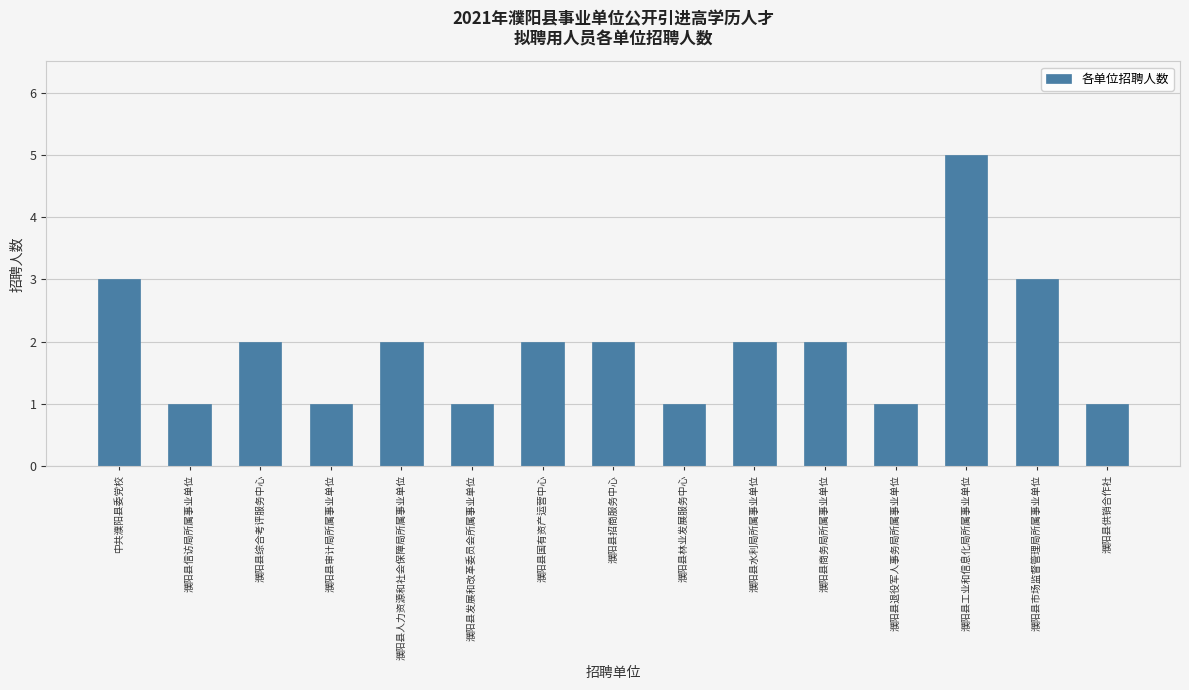

What value does the data have at 濮阳县发展和改革委员会所属事业单位?

1